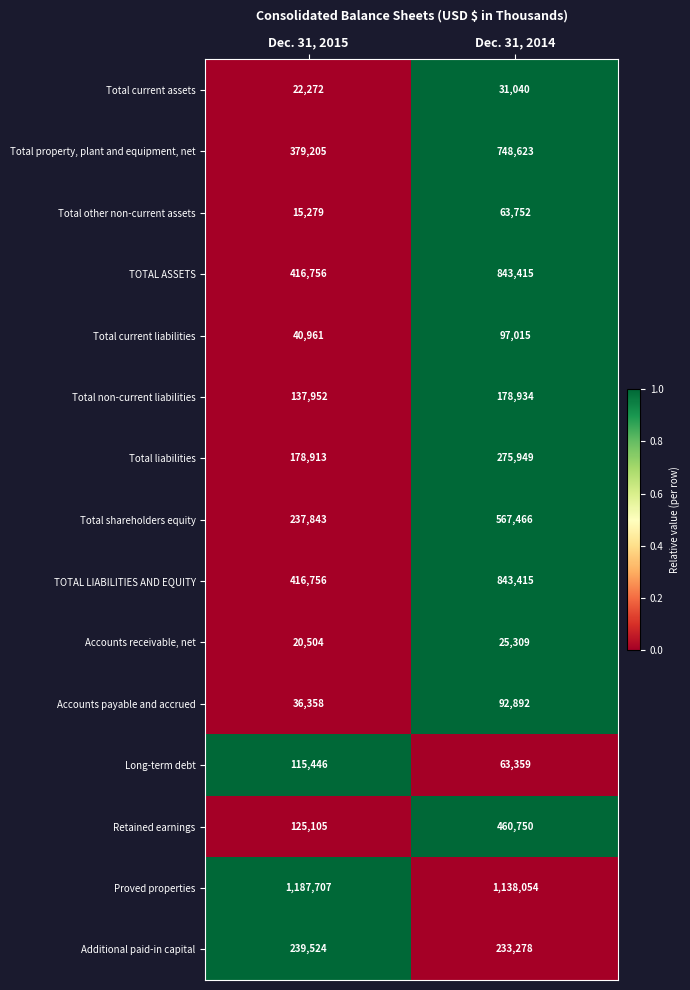

Is it true that Total property, plant and equipment, net equals 748623 at Dec. 31, 2014?

True